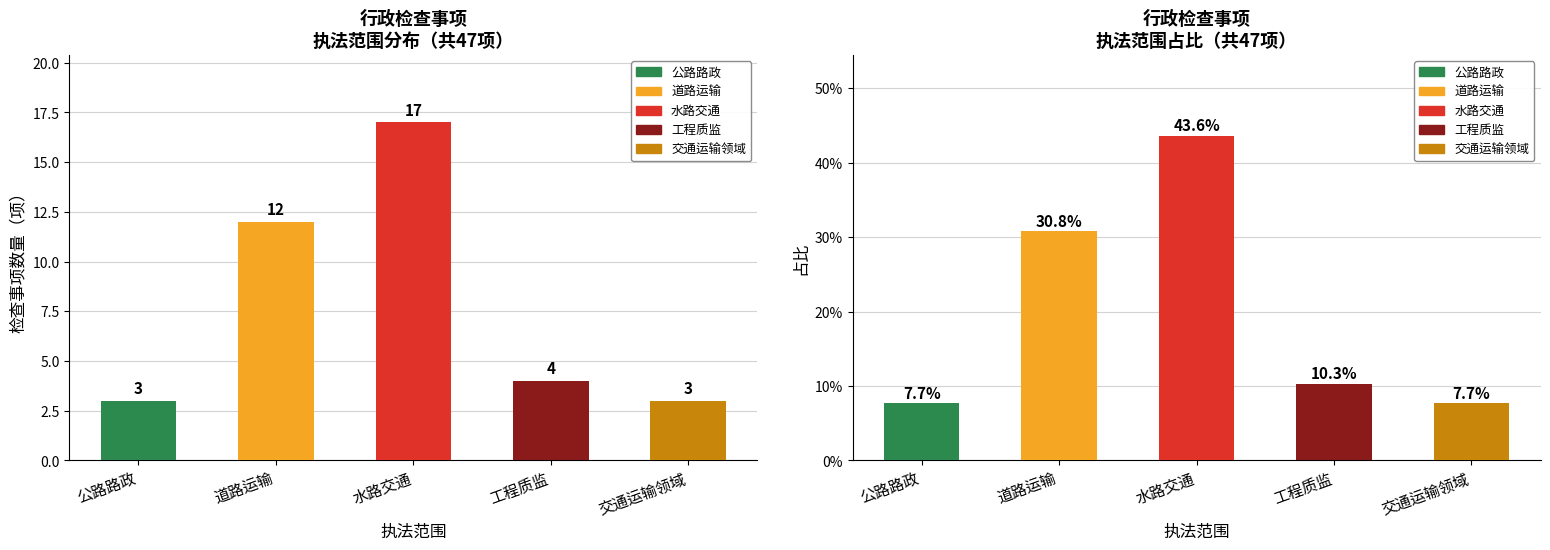

Reading left to right, what are all the values shown in this chart?

公路路政=3	道路运输=12	水路交通=17	工程质监=4	交通运输领域=3